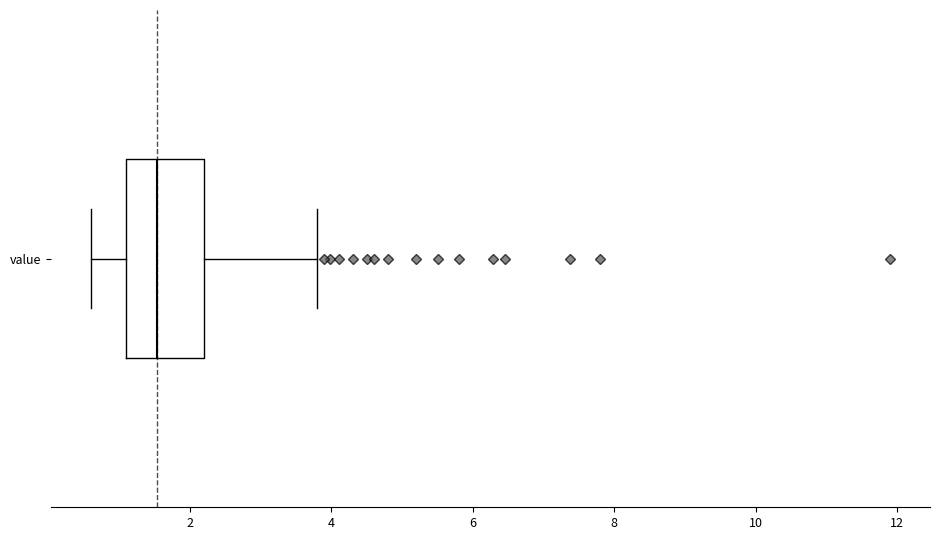

Read this box plot against the x-axis: the position of the median line, the range covered by the box, and the ends of both whiskers. The values are not printed on the chart, so give them approximately, as read against the axis.

median 1.6, box 1.2 to 2.2, whiskers 0.6 to 3.8